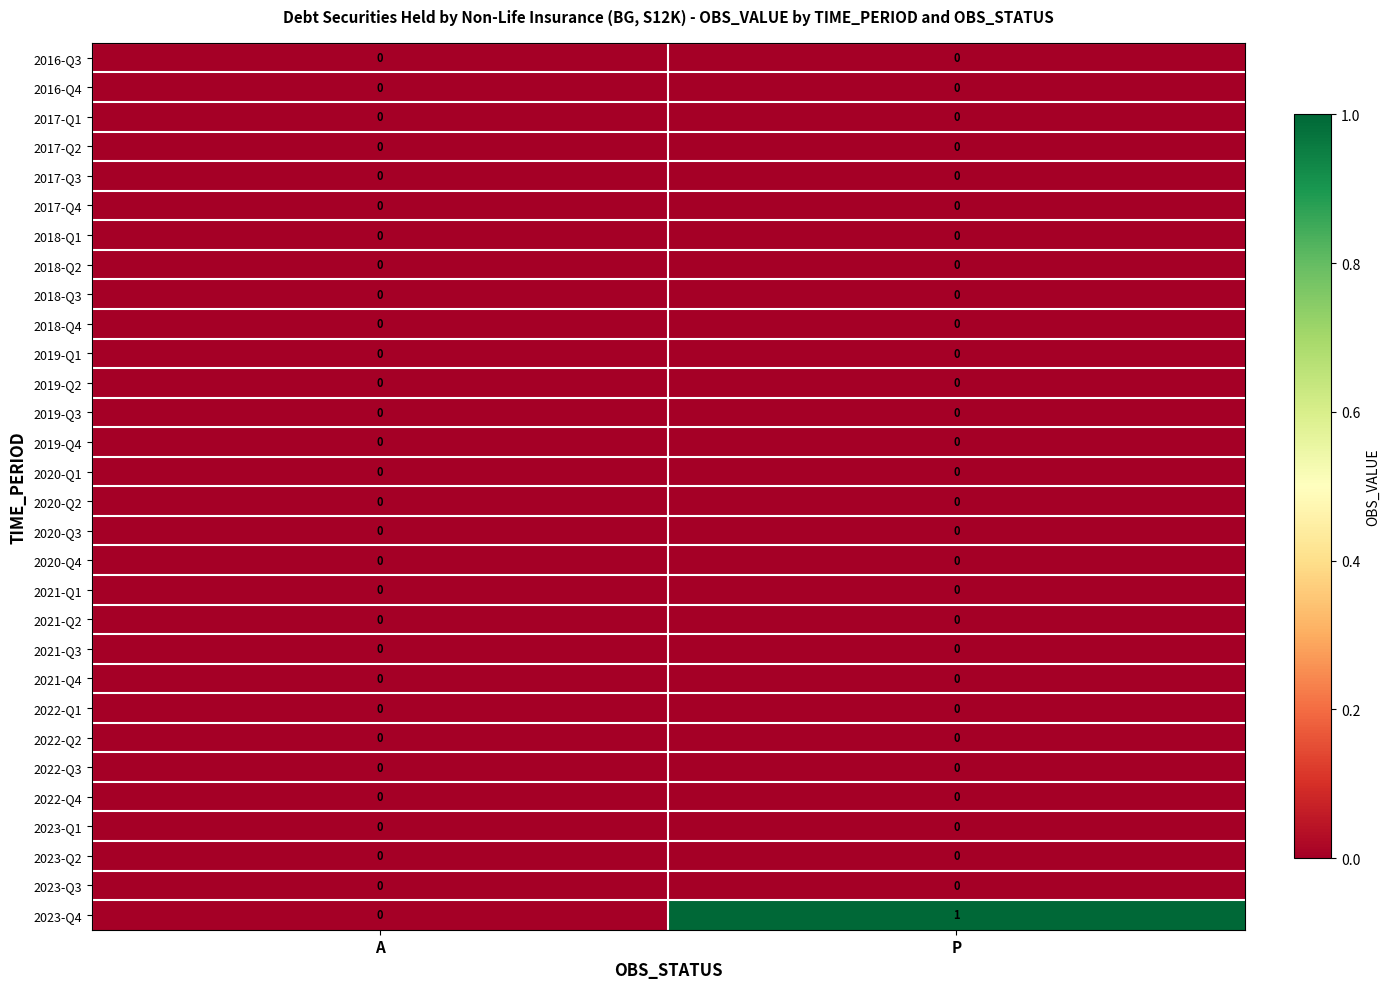

Between A and P, which series saw the biggest shift?

2023-Q4